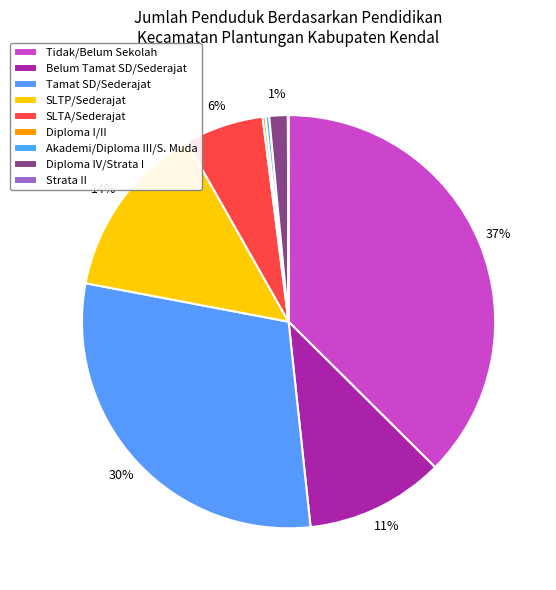

To the nearest percent, what portion does SLTA/Sederajat represent?

6%